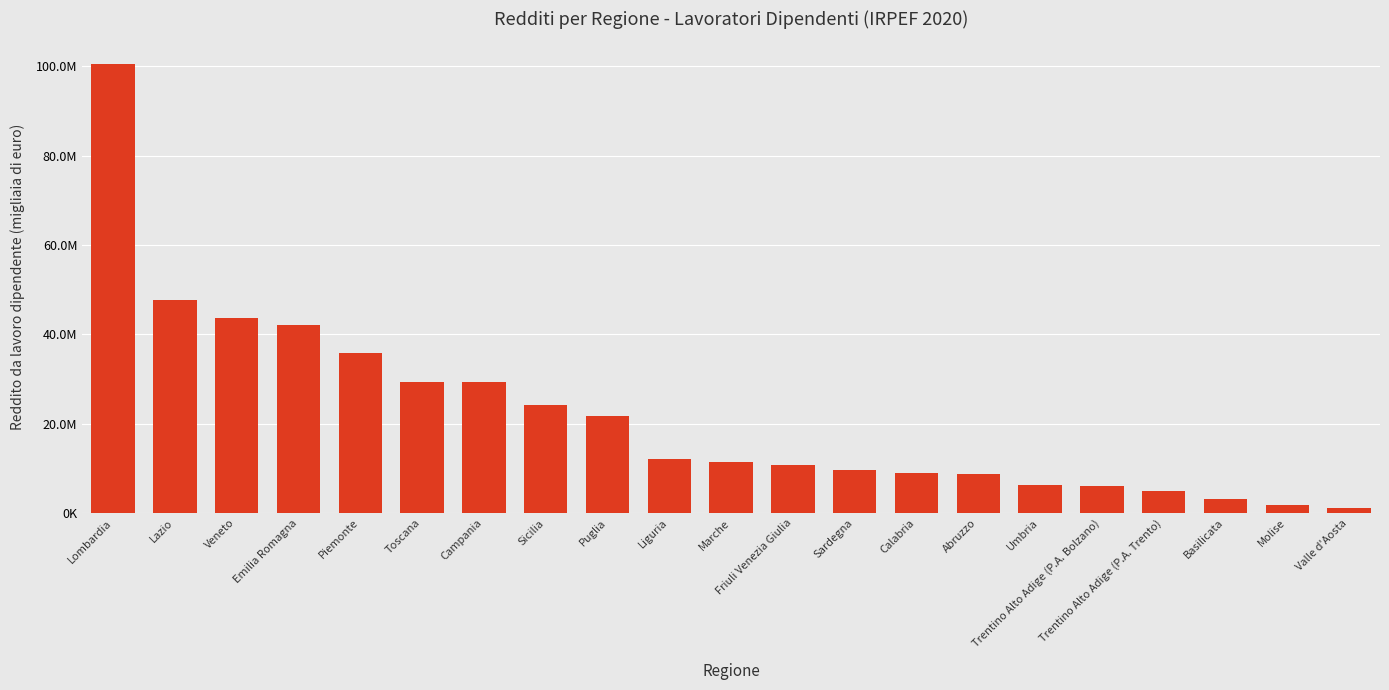

Approximately how many times larger is the value at Umbria compared to Lazio?

0.1